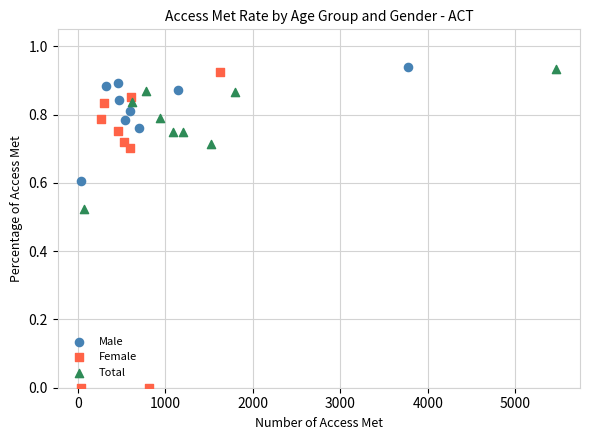

Which series has the widest spread of Y values?

Female